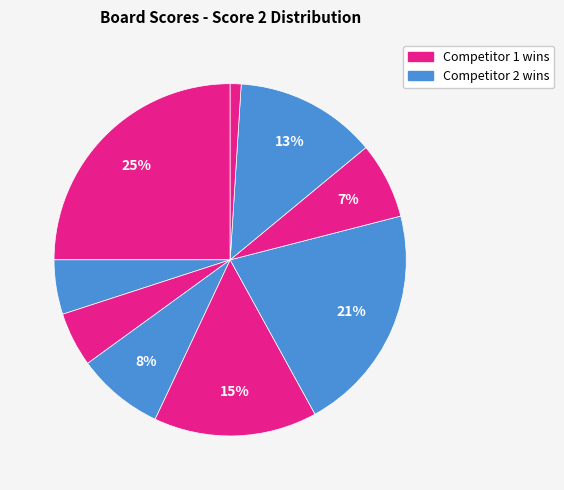

How many segments does this pie chart have?

9